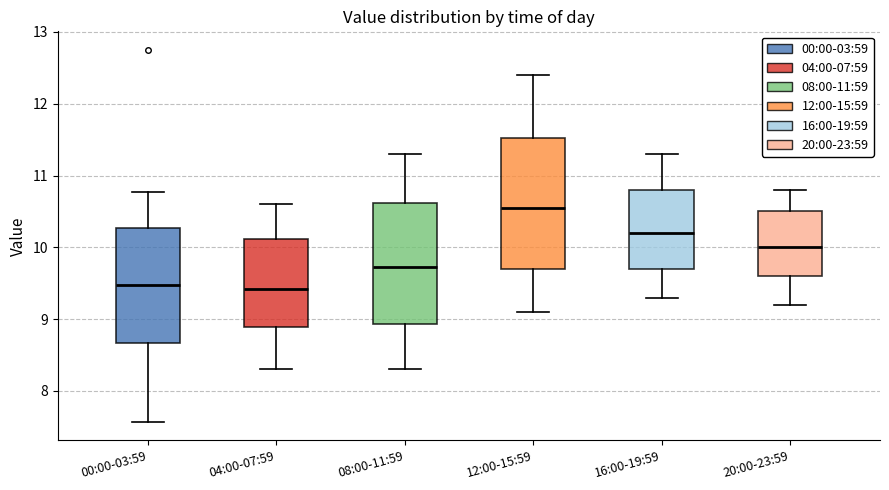

Which box is the tallest, from its lower edge to its upper edge?

12:00-15:59